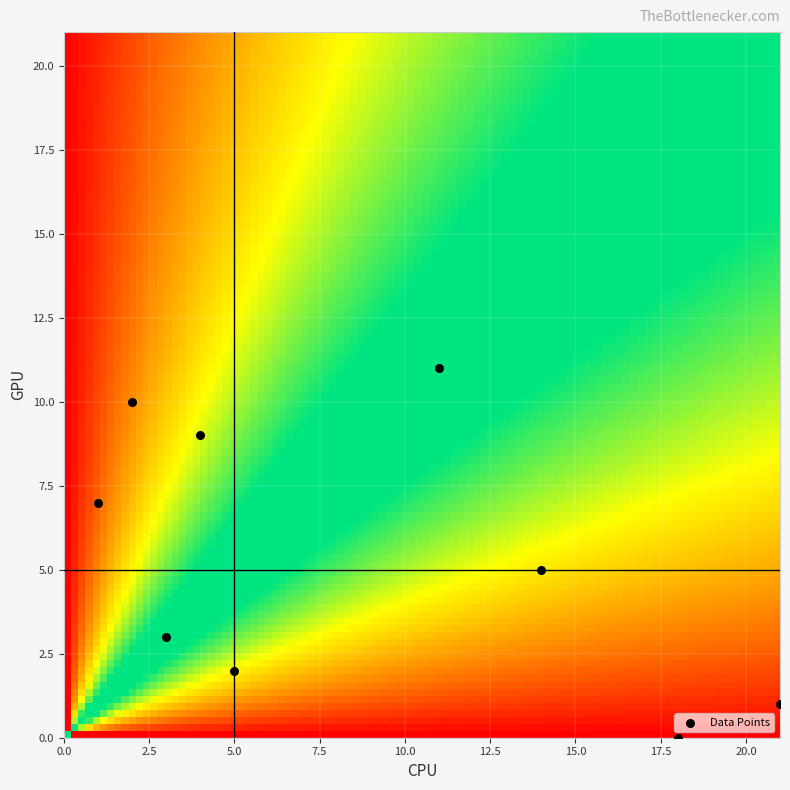

What is the average X value?

9